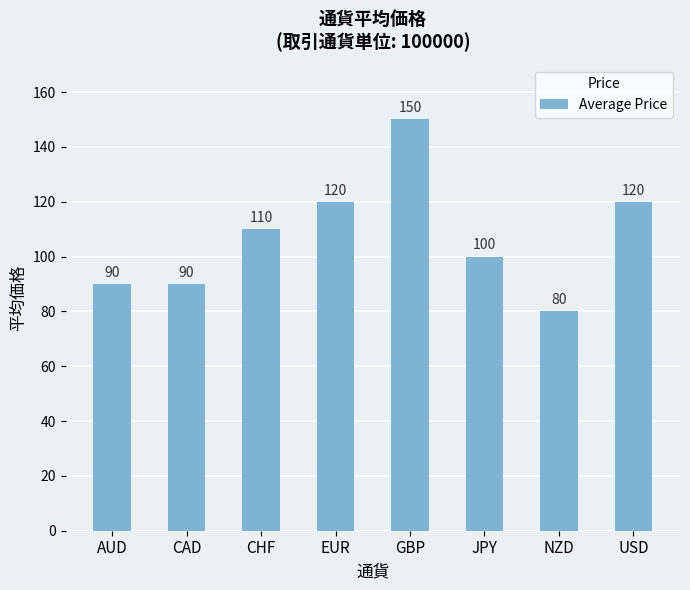

What is the minimum value shown in the chart?

80